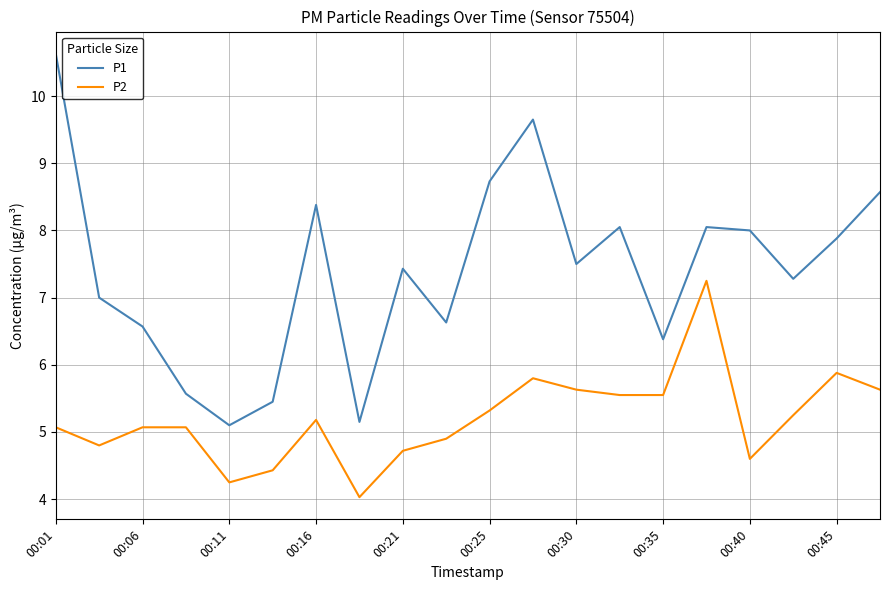

What is the greatest value displayed?

10.6